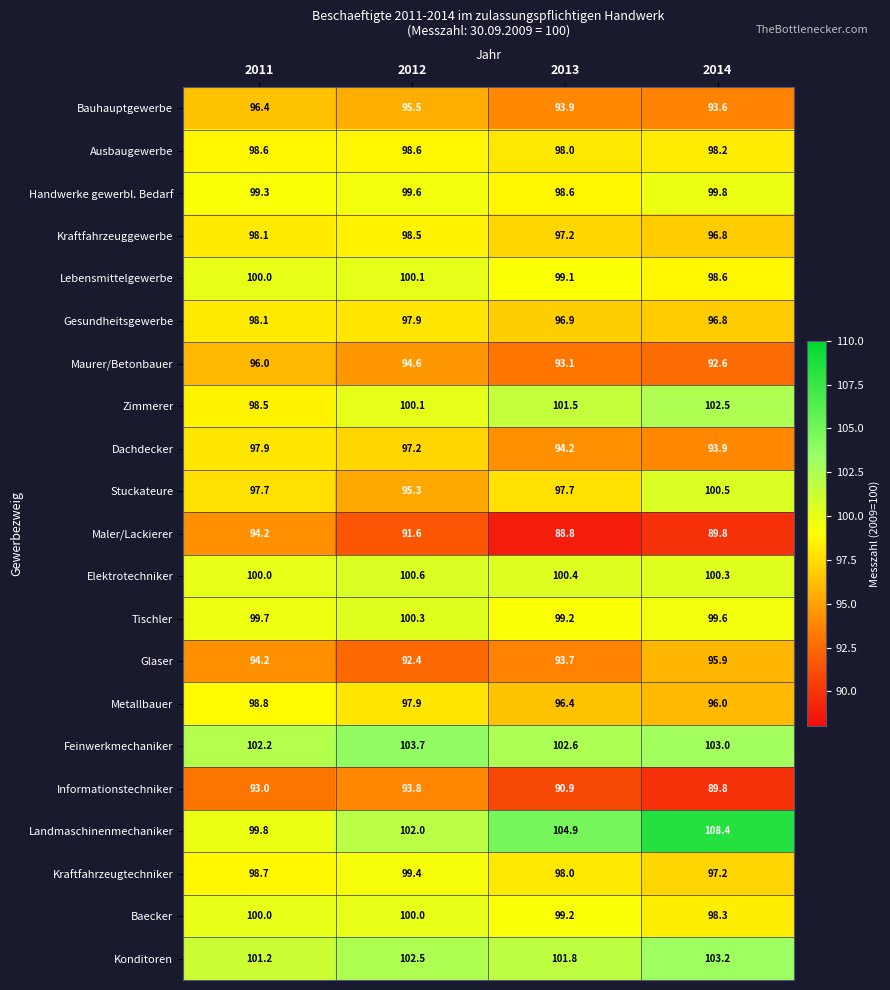

Which series has the largest total across all categories?

Landmaschinenmechaniker